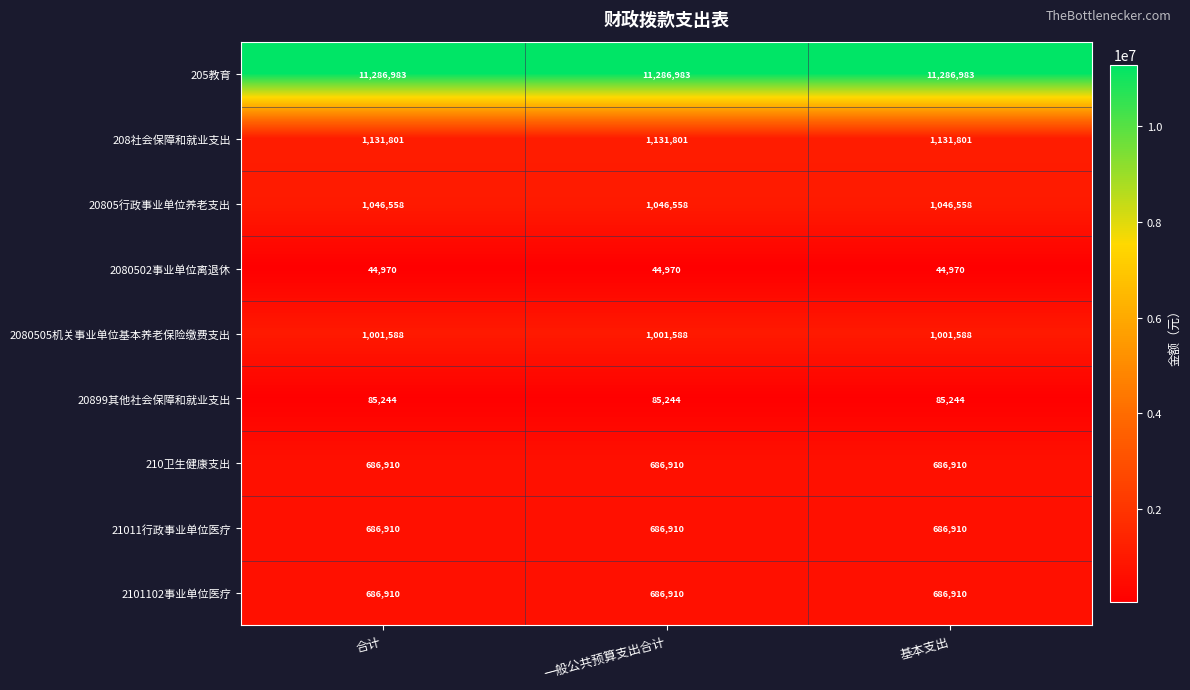

What is the maximum value shown in the chart?

11286983